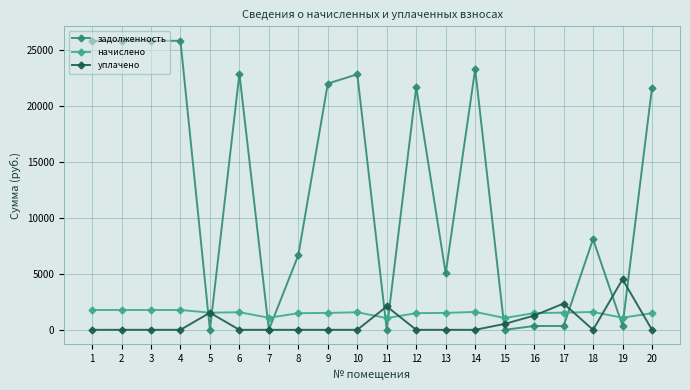

True or false: начислено has more than 1 points higher than both neighbors.

True